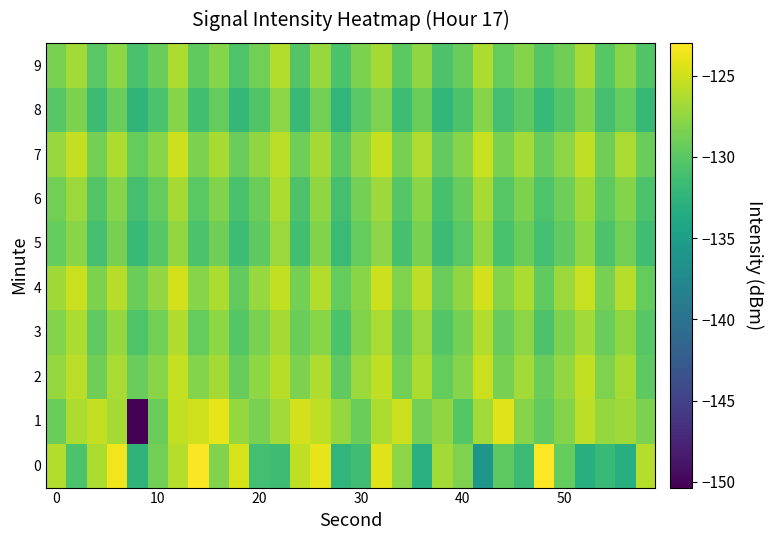

At how many categories does at least one series exceed -133?

30